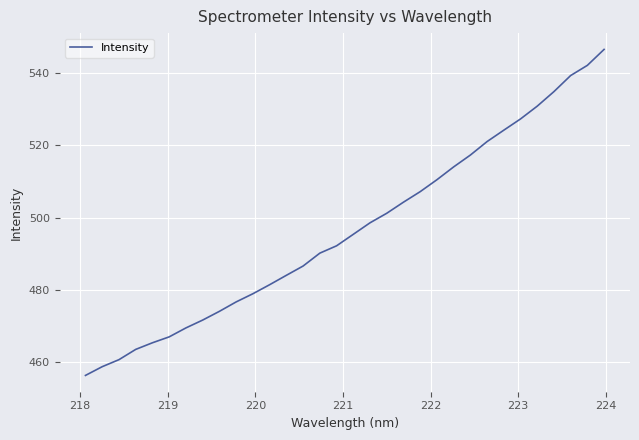

What is the greatest value displayed?

546.5